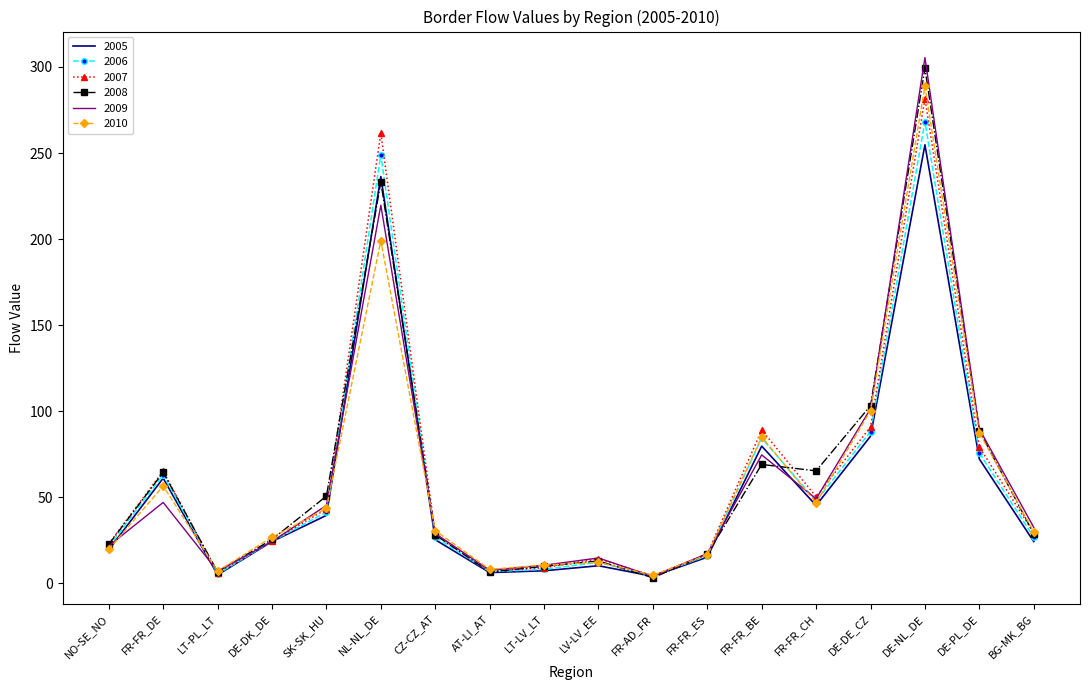

Between AT-LI_AT and DE-NL_DE, which series saw the biggest shift?

2009